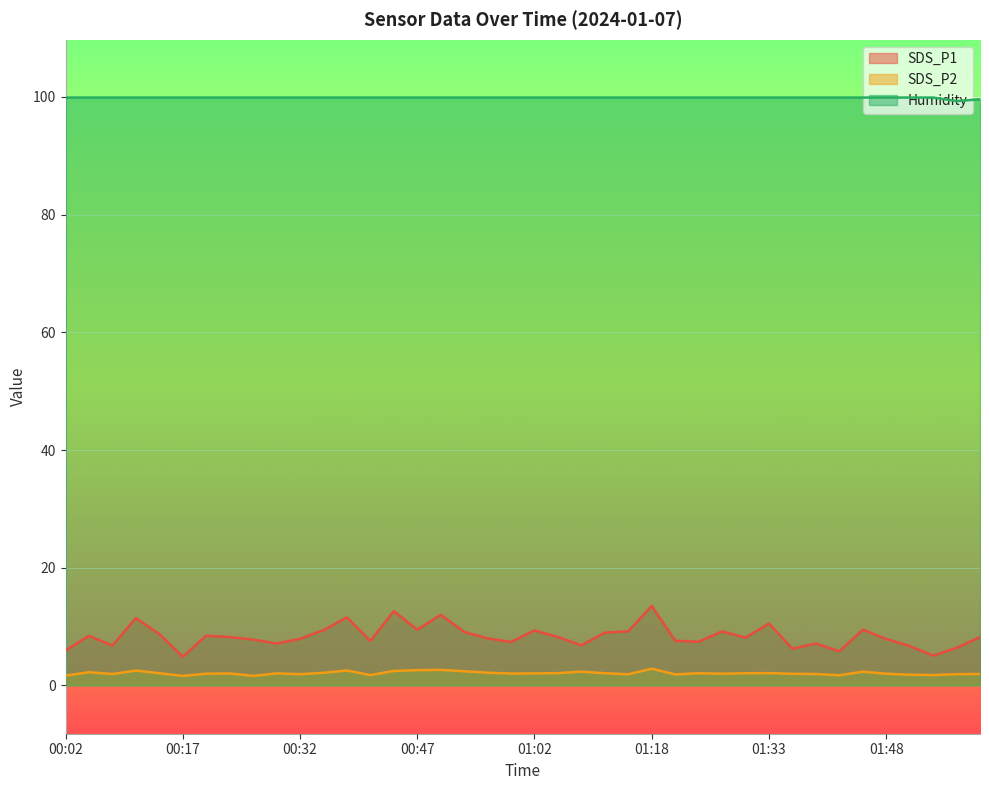

What value does the SDS_P2 series have at 01:54?

1.8